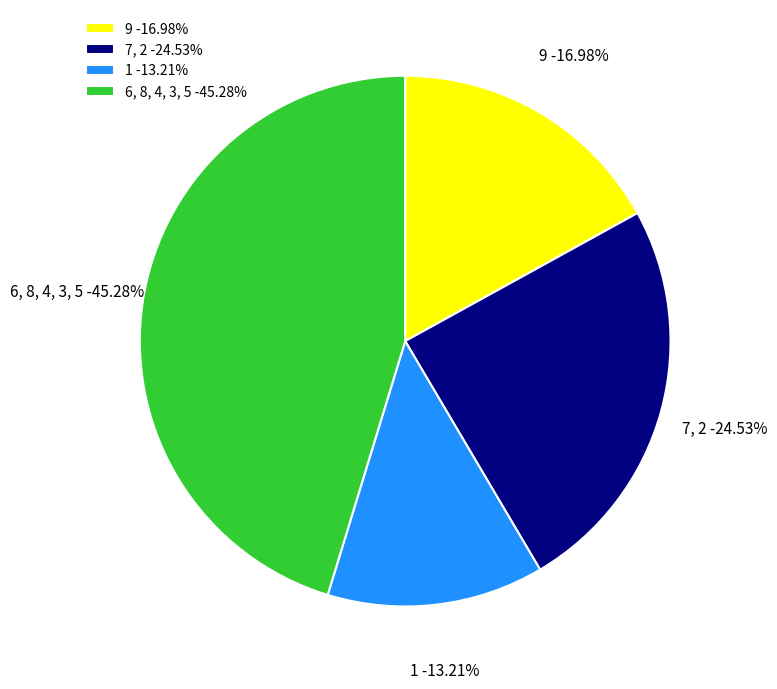

Combined, what portion of the pie is 8 and 1?

24.3%